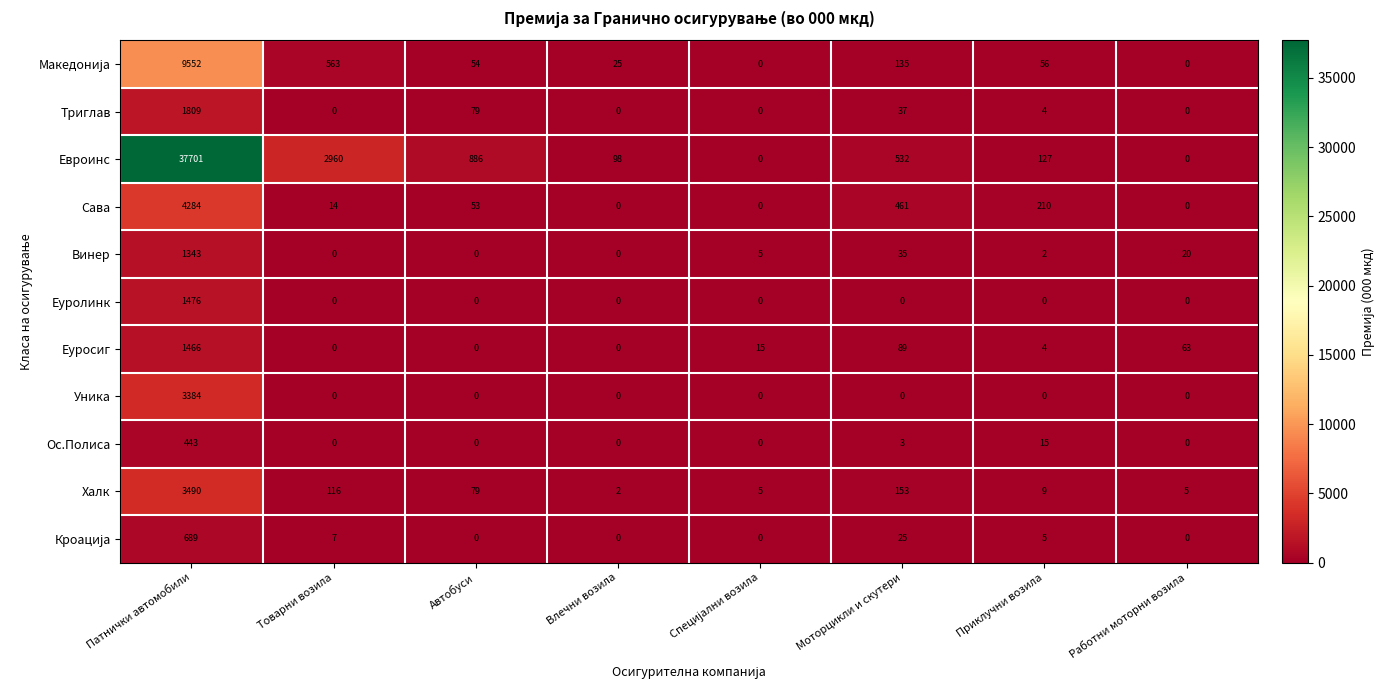

Which series has the largest total across all categories?

Евроинс